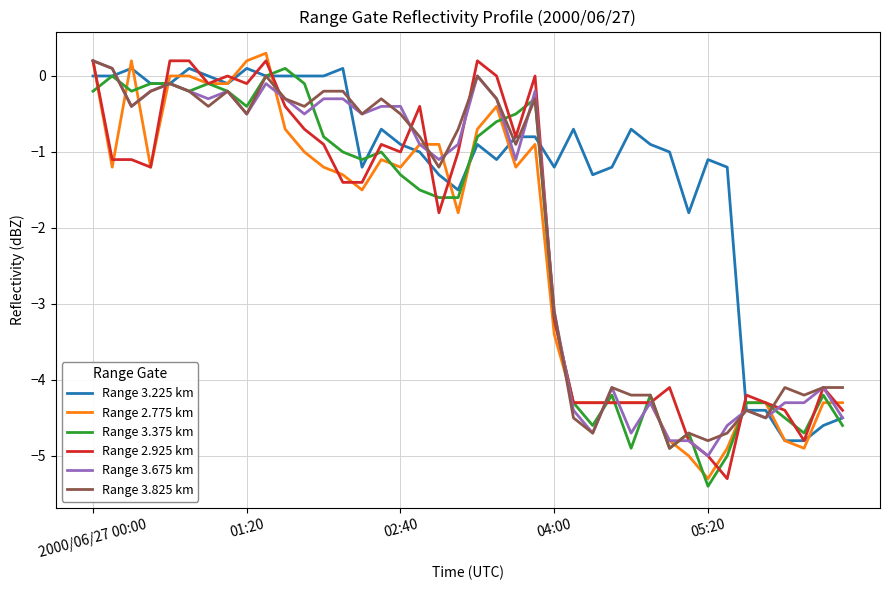

What is the smallest value displayed?

-5.4